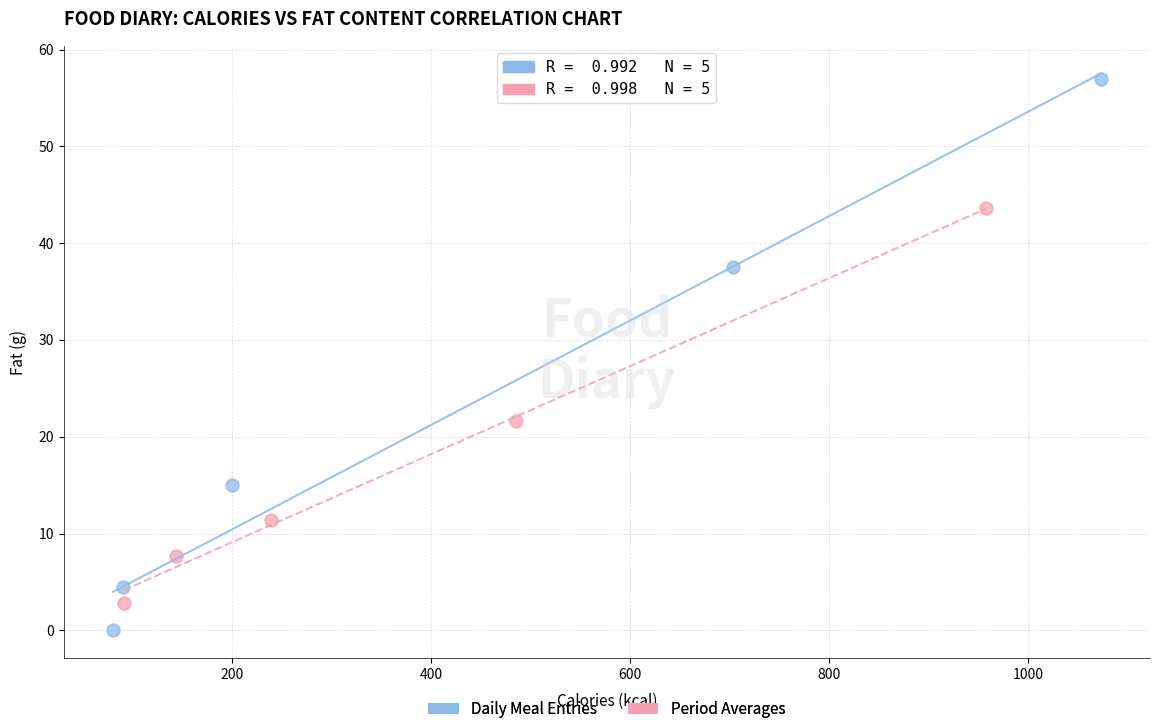

Which series has the largest Y range (max minus min)?

Daily Meal Entries